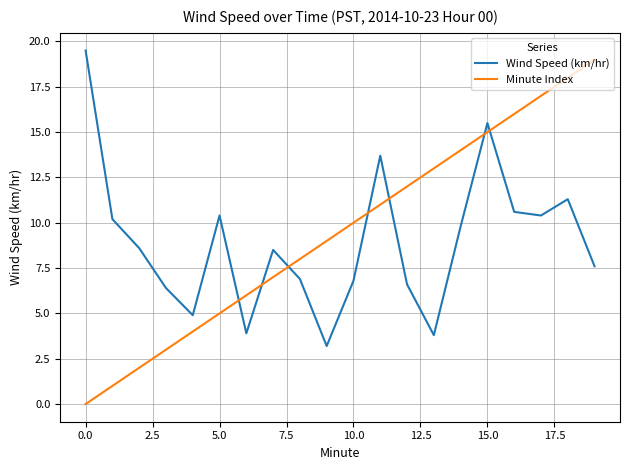

What is the lowest value of the Wind Speed (km/hr) series?

3.2